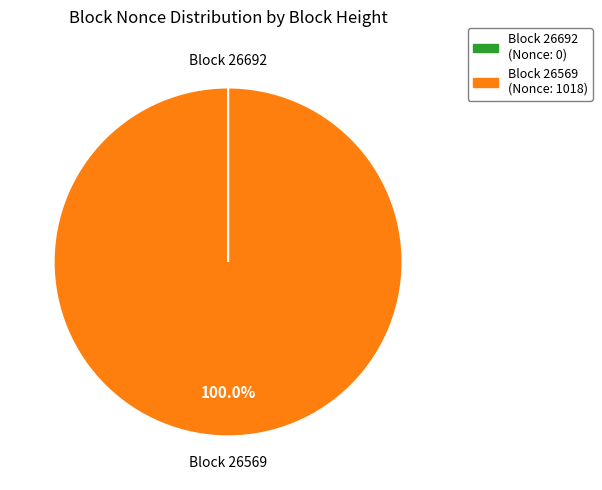

Is there any slice that represents more than half of the pie?

Yes